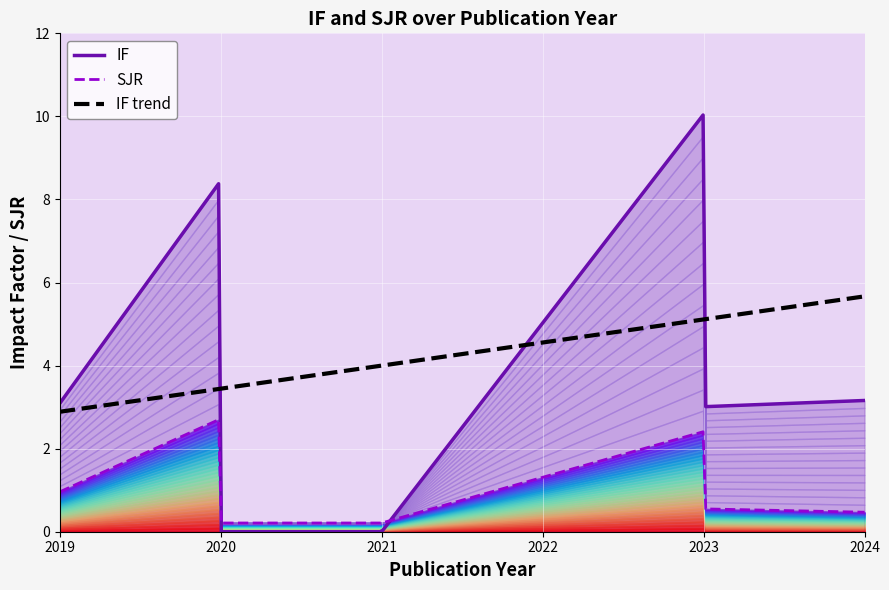

Where do IF and SJR first cross each other?

2020 and 2020